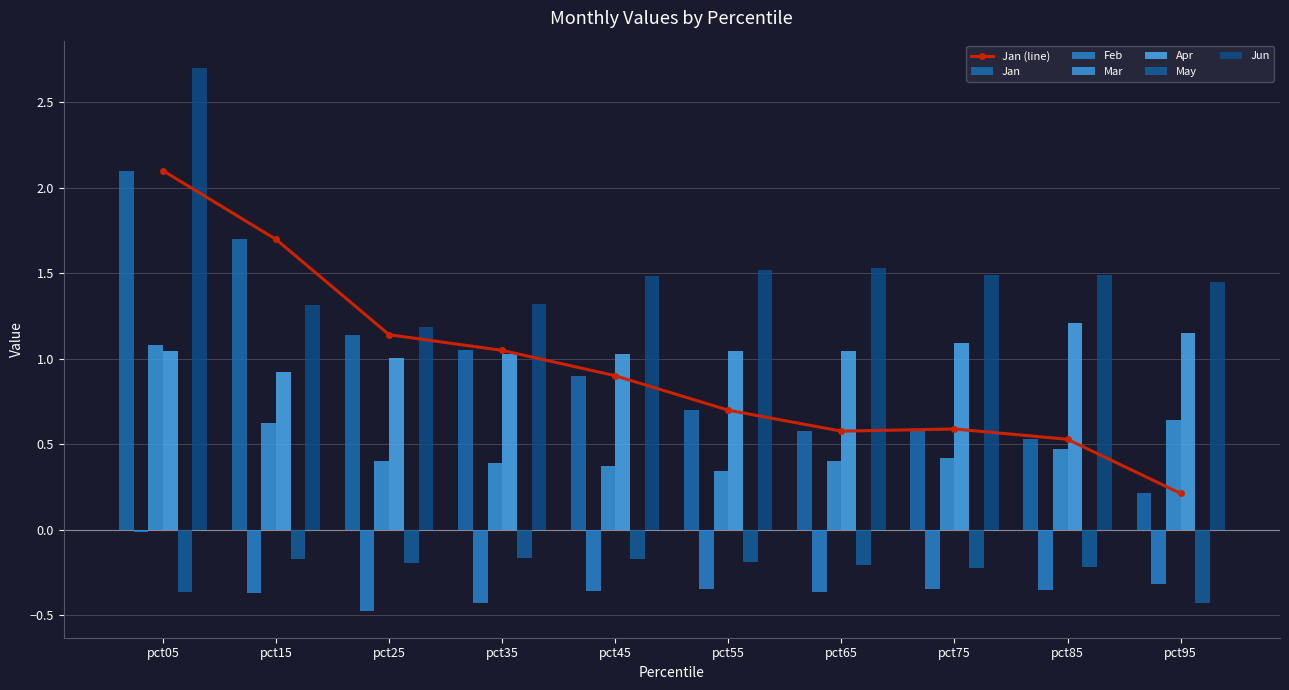

What is the approximate value of May at pct55?

-0.2